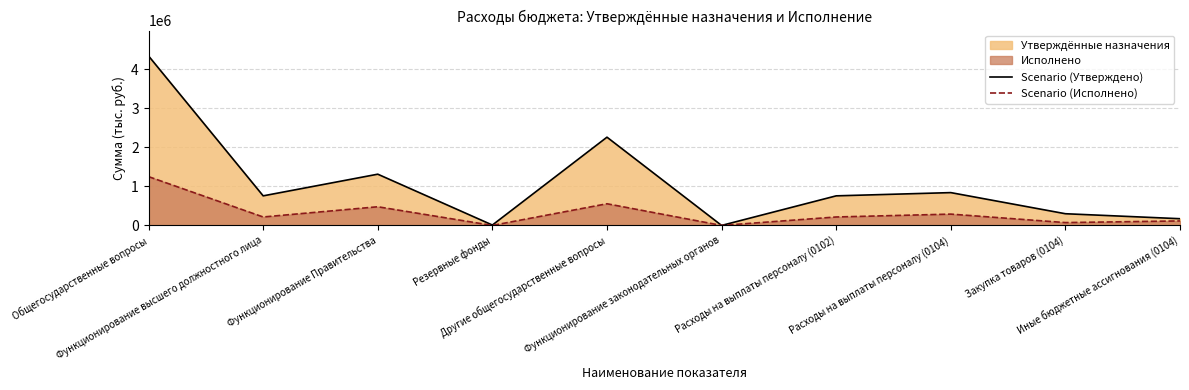

Which has a higher value, Расходы на выплаты персоналу (0104) or Функционирование законодательных органов?

Расходы на выплаты персоналу (0104)